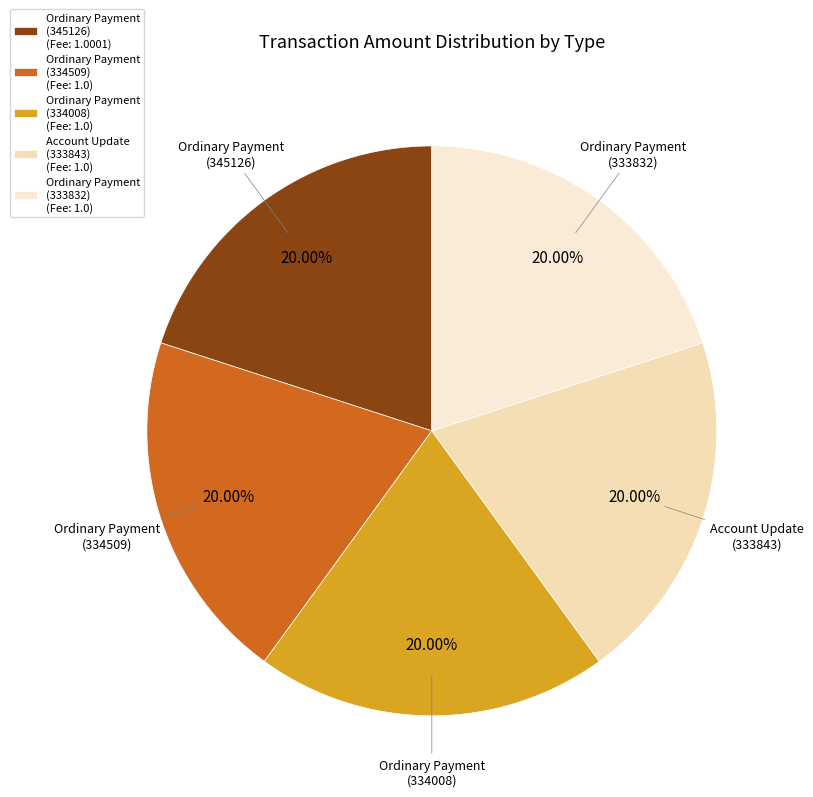

Count the number of slices in the pie.

5